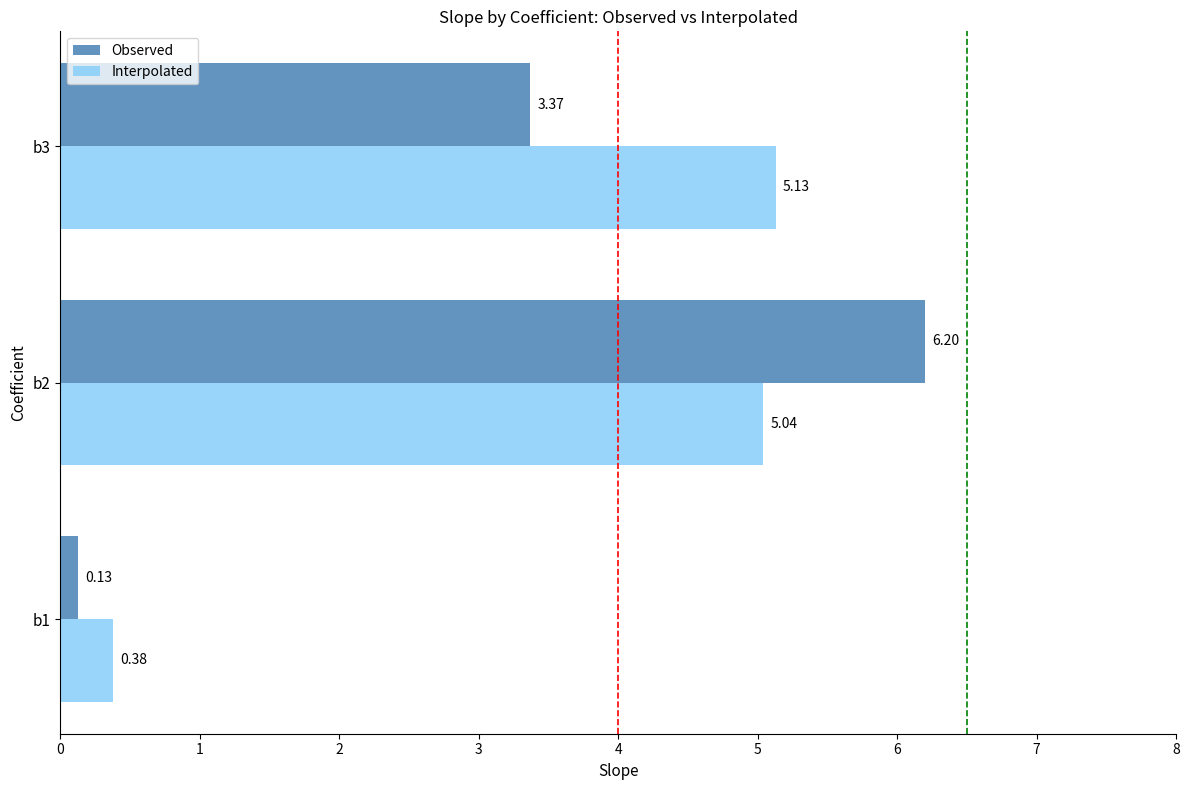

List the series in order of their overall mean, lowest first.

Observed, Interpolated